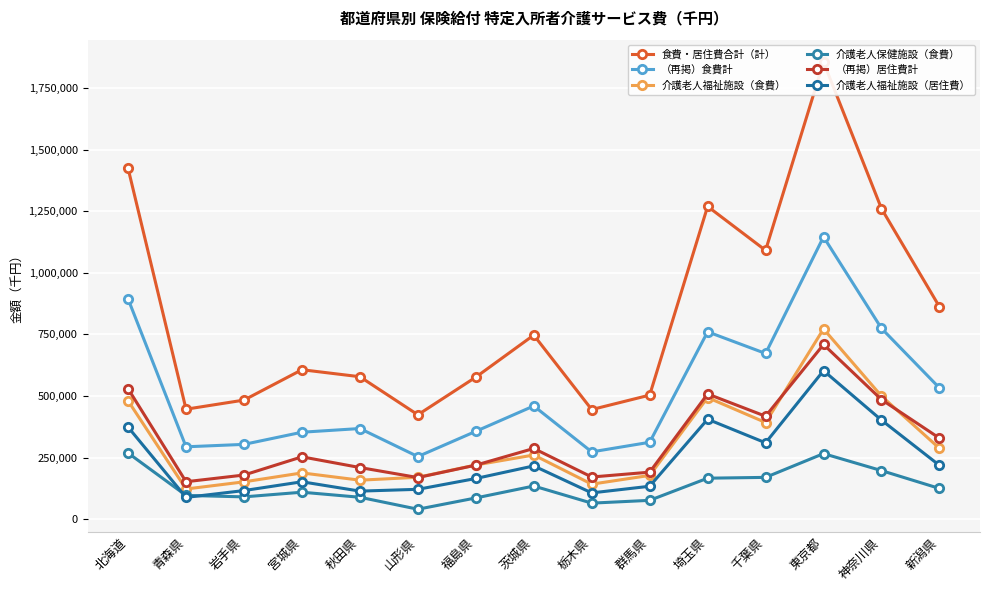

At 東京都, list the series in order from largest to smallest.

食費・居住費合計（計）, （再掲）食費計, 介護老人福祉施設（食費）, （再掲）居住費計, 介護老人福祉施設（居住費）, 介護老人保健施設（食費）